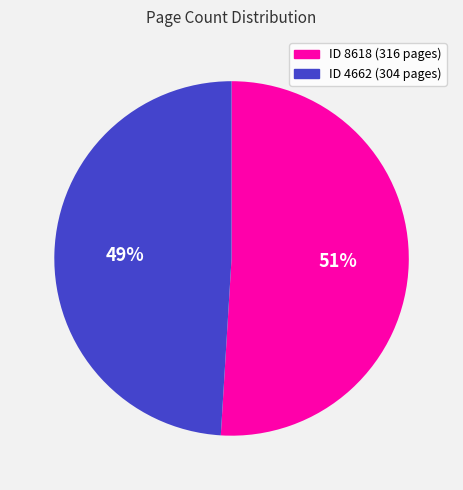

To the nearest percent, what is the difference between the largest and smallest slice percentages?

2%